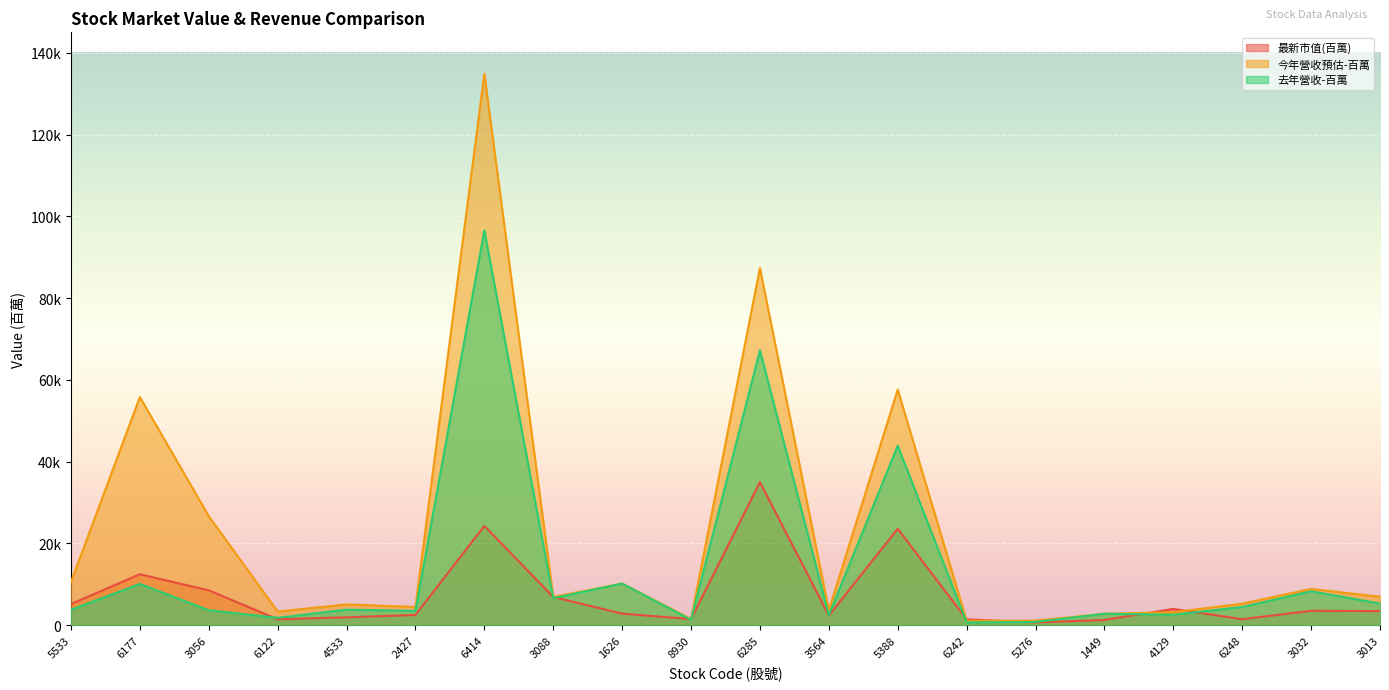

Reading left to right, list all the values displayed in this chart.

最新市值(百萬): 5533=5163	6177=12452	3056=8520	6122=1433	4533=1925	2427=2488	6414=24278	3088=6887	1626=2816	8930=1493	6285=34990	3564=2353	5388=23576	6242=1431	5276=652	1449=1271	4129=3977	6248=1461	3032=3512	3013=3438
今年營收預估-百萬: 5533=10530	6177=55803	3056=26661	6122=3324	4533=5072	2427=4441	6414=134880	3088=6899	1626=10186	8930=1512	6285=87365	3564=3634	5388=57609	6242=1080	5276=1090	1449=2790	4129=3162	6248=5263	3032=8854	3013=6945
去年營收-百萬: 5533=3772	6177=10079	3056=3647	6122=1796	4533=3796	2427=3491	6414=96557	3088=6619	1626=10157	8930=1311	6285=67230	3564=2463	5388=43900	6242=684	5276=788	1449=2786	4129=2571	6248=4438	3032=8293	3013=5285